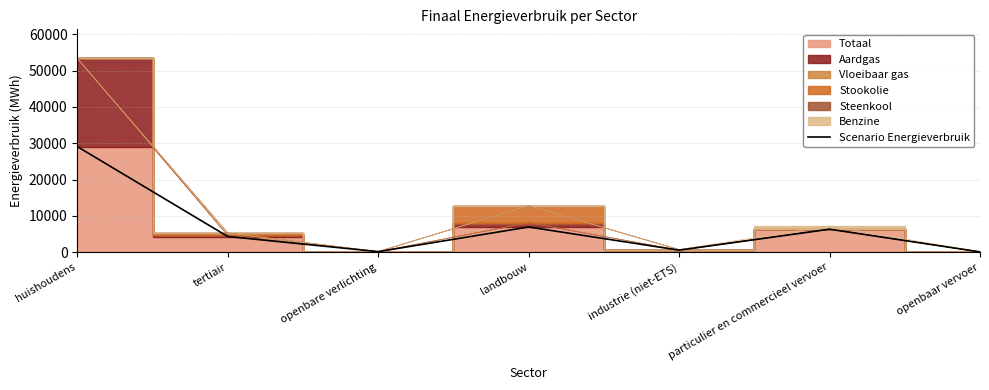

What is the average value?

6793.9